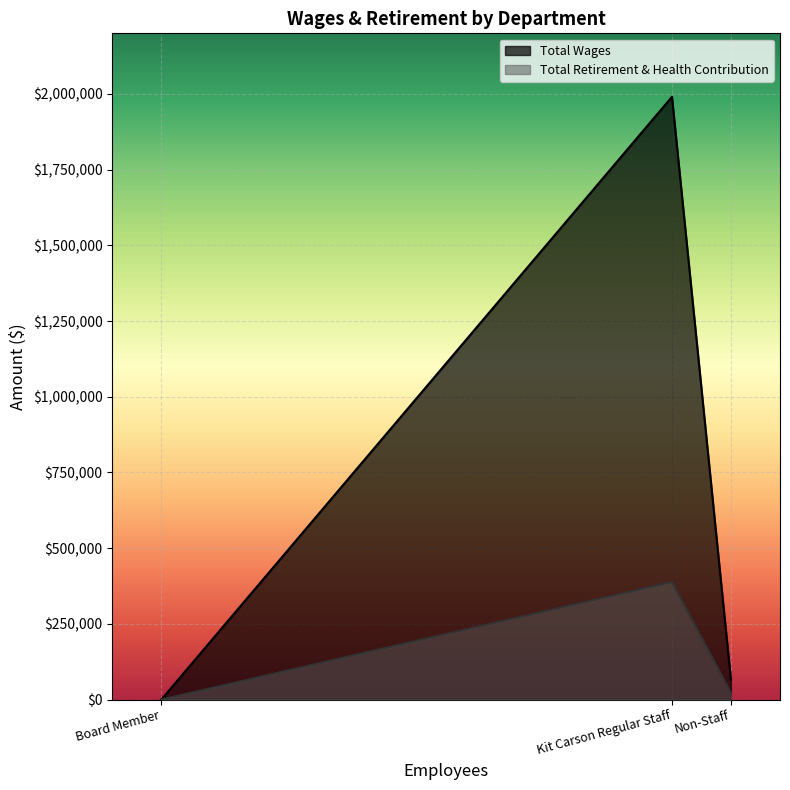

Which series has the largest total across all categories?

Total Wages